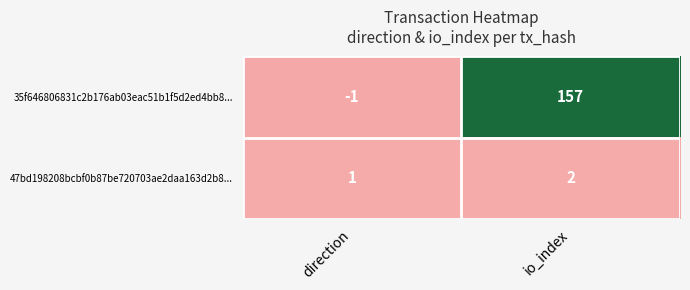

Which category has the highest value across all series?

io_index